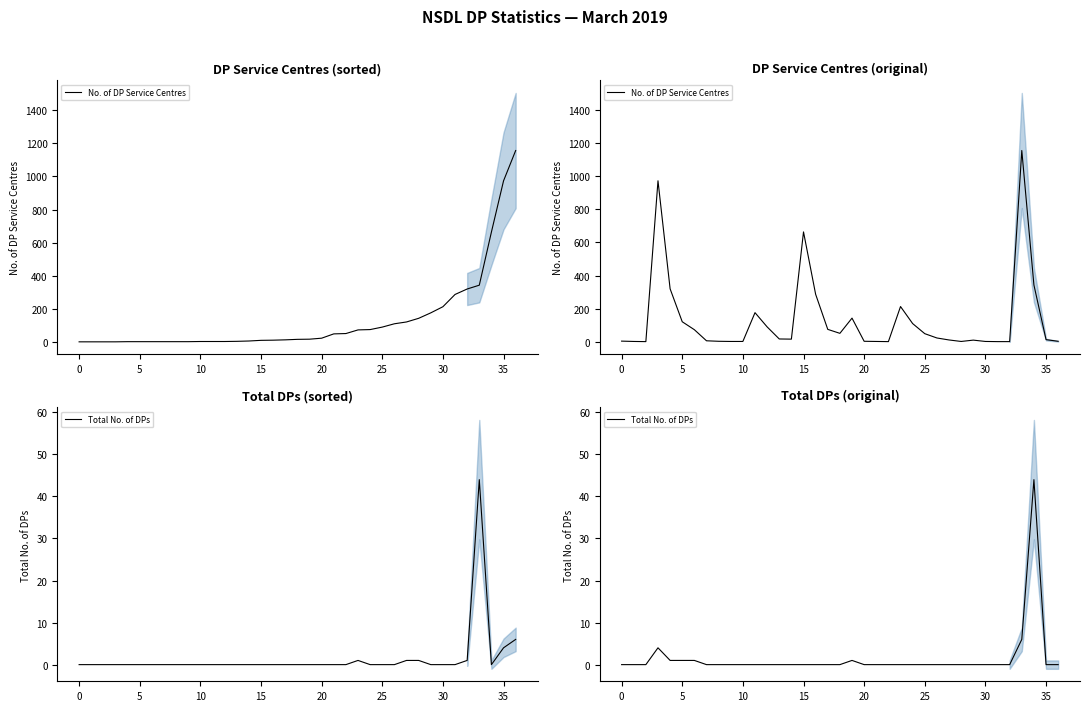

True or false: Total No. of DPs and No. of DP Service Centres cross at least once.

False